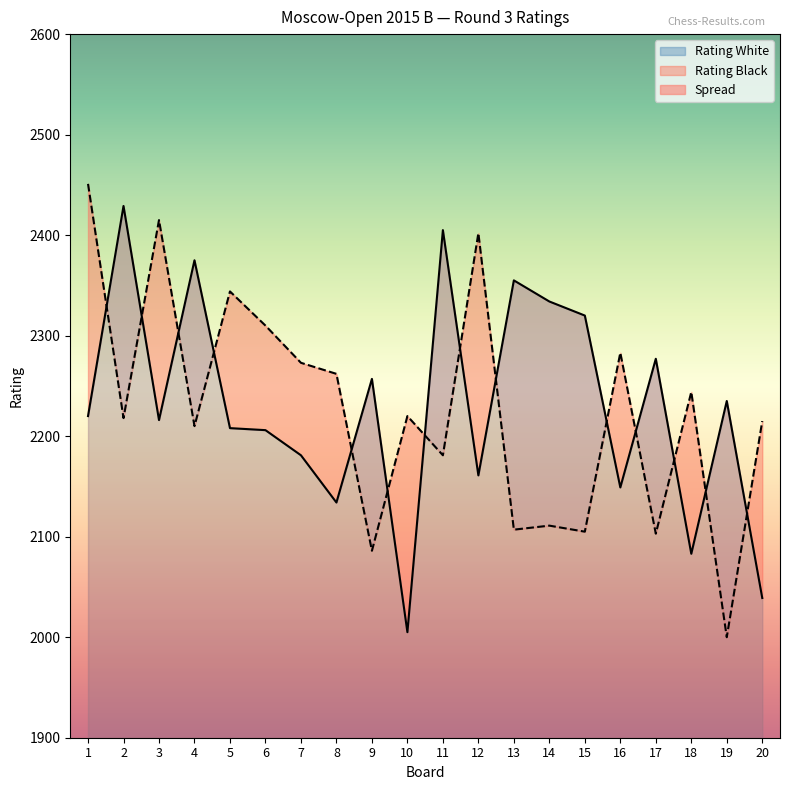

True or false: Rating White has a value of 2220 at 1.

True